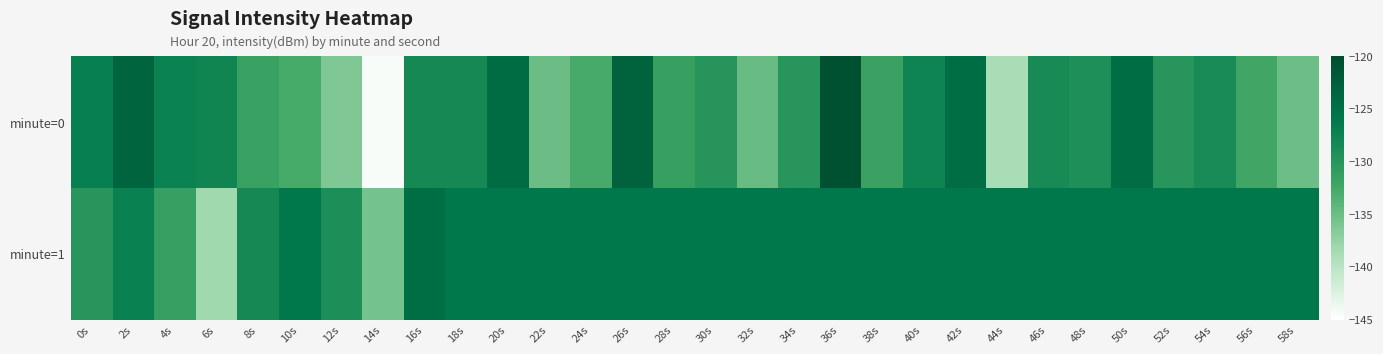

Reading left to right, transcribe all the data shown in this chart.

minute=0: 0s=-127.1	2s=-123.2	4s=-127.4	6s=-127.8	8s=-131.5	10s=-132.8	12s=-136.2	14s=-144.4	16s=-128.2	18s=-128.2	20s=-124.5	22s=-135.0	24s=-132.8	26s=-123.1	28s=-131.5	30s=-129.8	32s=-134.8	34s=-130.0	36s=-120.7	38s=-131.6	40s=-127.7	42s=-124.6	44s=-138.8	46s=-128.6	48s=-129.2	50s=-124.5	52s=-130.0	54s=-128.6	56s=-132.4	58s=-135.0
minute=1: 0s=-130.1	2s=-127.3	4s=-131.3	6s=-138.3	8s=-128.3	10s=-126.1	12s=-129.0	14s=-135.6	16s=-124.7	18s=-126.1	20s=-126.1	22s=-126.1	24s=-126.1	26s=-126.1	28s=-126.1	30s=-126.1	32s=-126.1	34s=-126.1	36s=-126.1	38s=-126.1	40s=-126.1	42s=-126.1	44s=-126.1	46s=-126.1	48s=-126.1	50s=-126.1	52s=-126.1	54s=-126.1	56s=-126.1	58s=-126.1